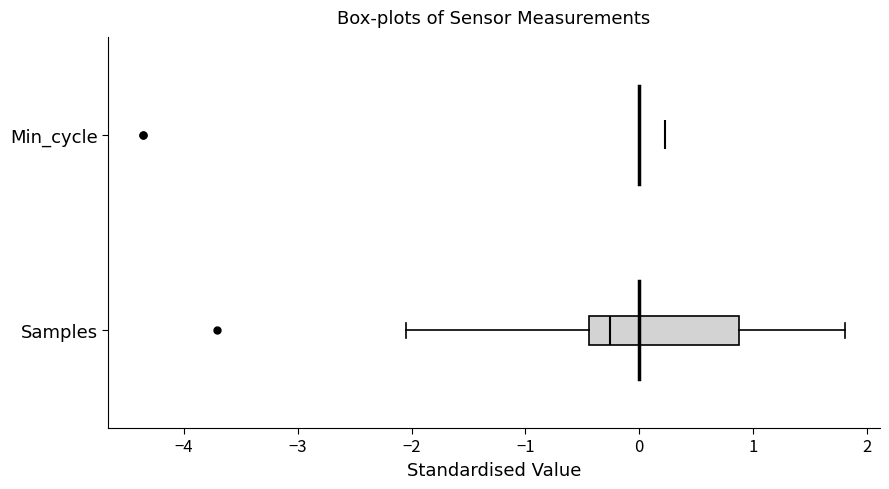

Comparing the boxes themselves (not the whiskers), which one is the widest?

Samples